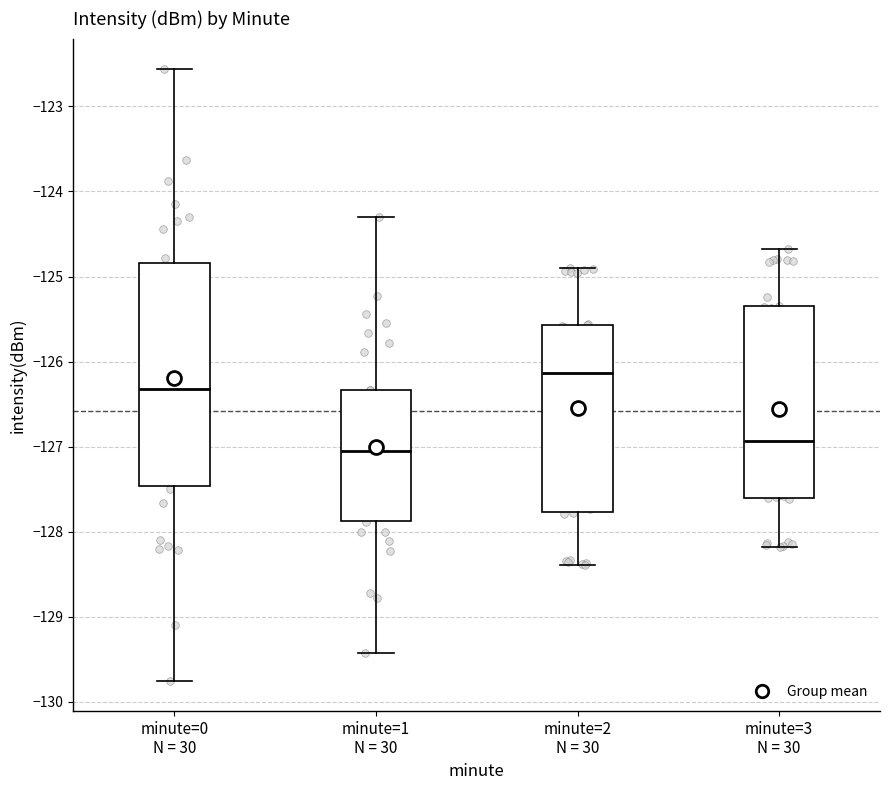

Comparing the boxes themselves (not the whiskers), which one is the tallest?

minute=0 N = 30